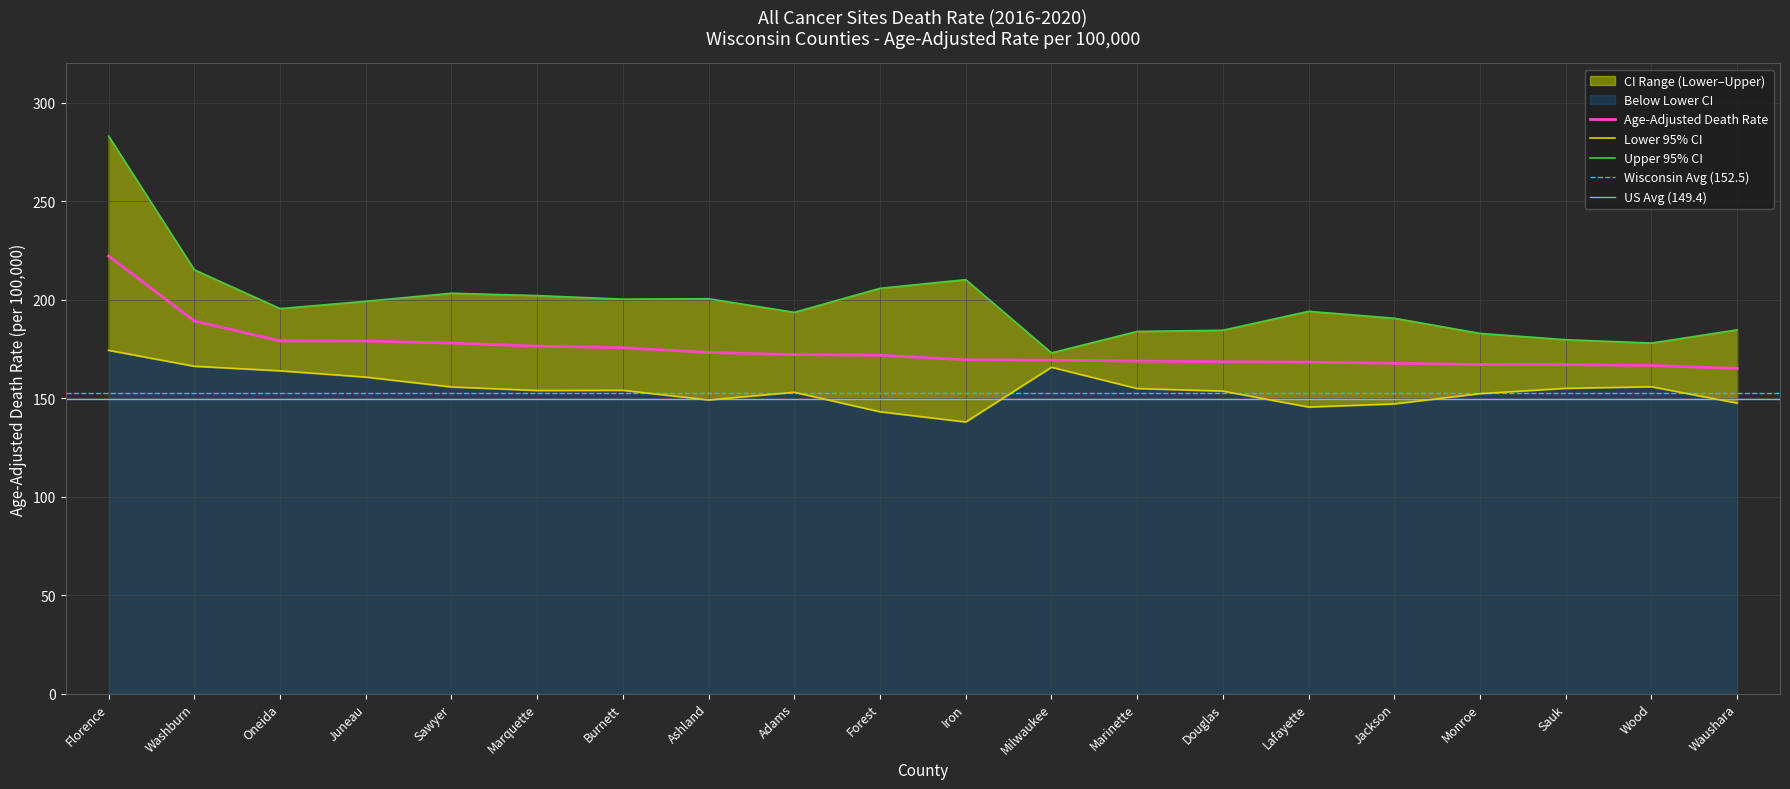

Reading left to right, extract all data points from this chart.

Age-Adjusted Rate: 222.2	189.2	179.1	179.0	178.0	176.4	175.6	173.2	172.1	171.8	169.5	169.3	168.8	168.5	168.3	167.7	167.1	167.0	166.6	165.1
Lower CI: 174.3	166.2	163.9	160.7	155.7	153.9	154.0	149.1	153.0	143.1	137.9	165.7	154.9	153.6	145.5	147.1	152.3	155.0	155.8	147.5
Upper CI: 283.1	215.2	195.5	199.2	203.3	202.1	200.3	200.5	193.6	205.8	210.2	173.0	183.9	184.5	194.1	190.6	182.9	179.7	178.0	184.7